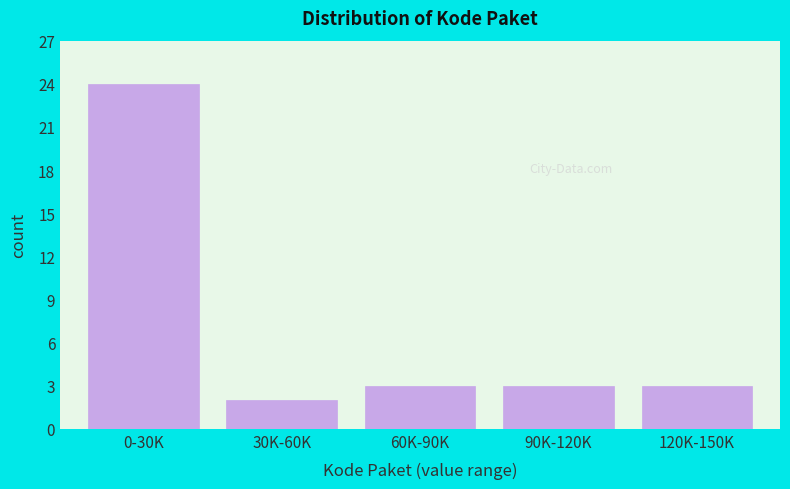

Reading right to left, what are all the values shown in this chart?

120K-150K=3	90K-120K=3	60K-90K=3	30K-60K=2	0-30K=24